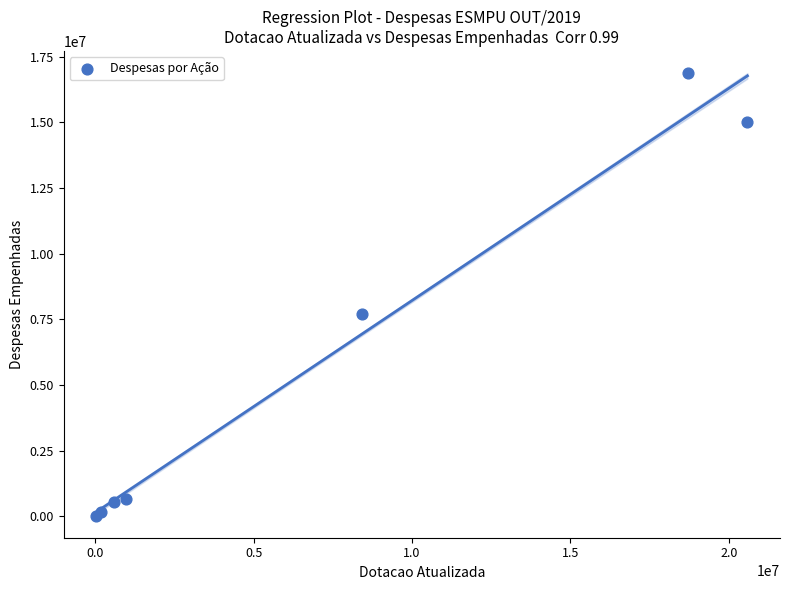

What Y value in the scatter plot is closest to 8447425?

7692067.8